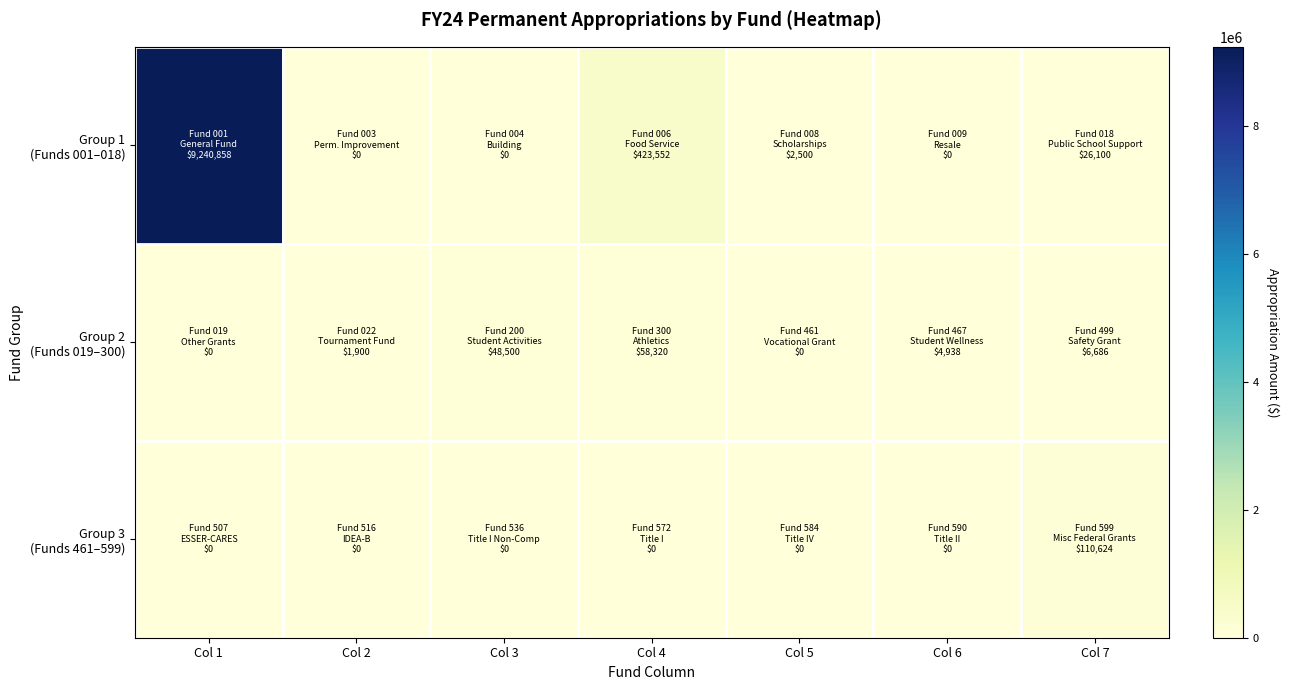

List the series in order of their peak value, lowest first.

Group 2 (Funds 019–300), Group 3 (Funds 461–599), Group 1 (Funds 001–018)